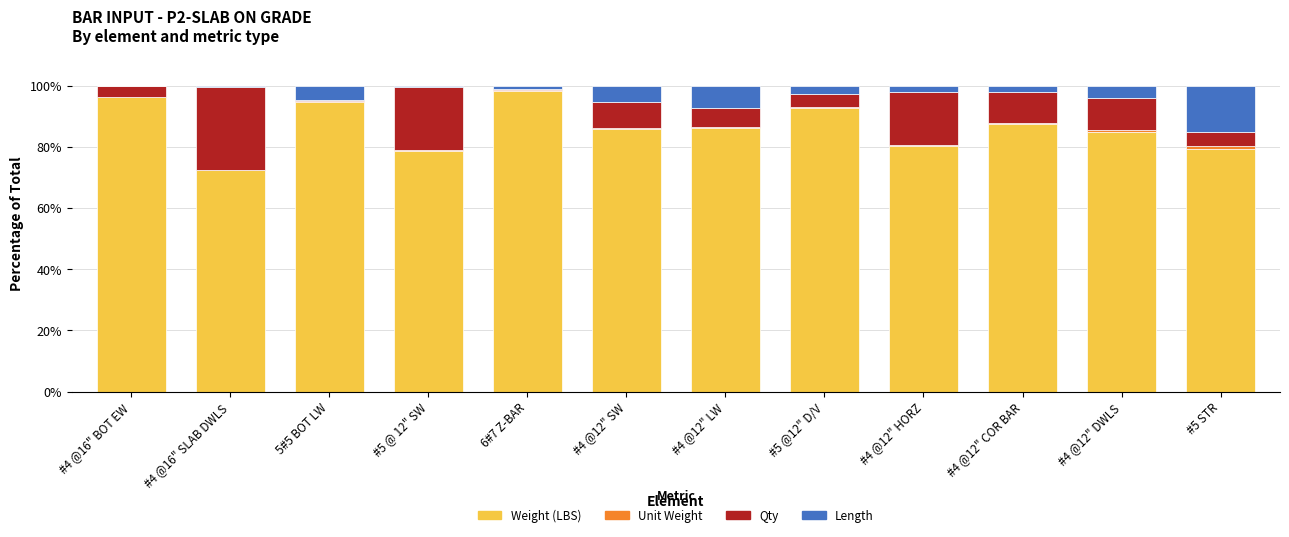

What is the maximum value for Weight (LBS)?

98.4